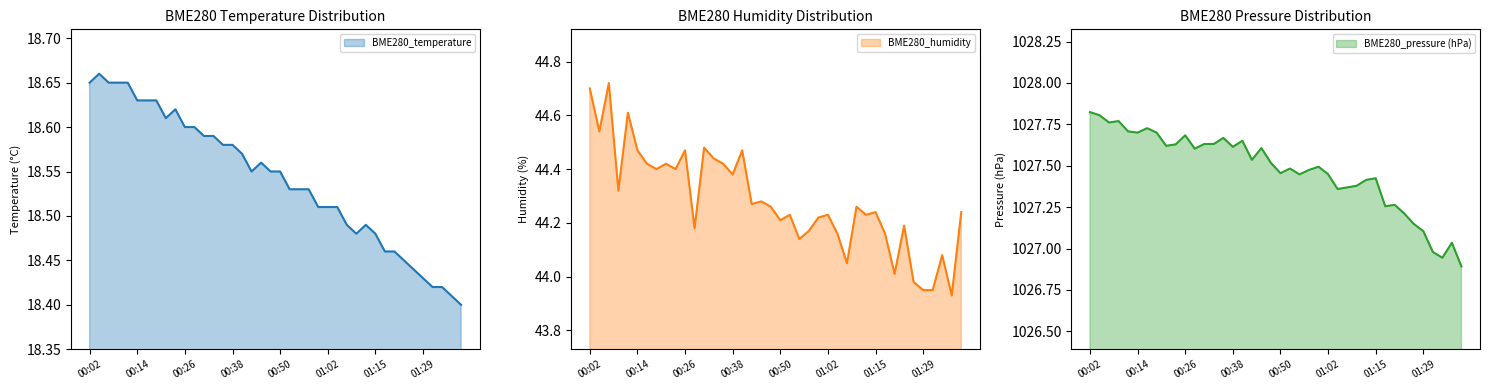

Which series has the largest total across all categories?

BME280_humidity